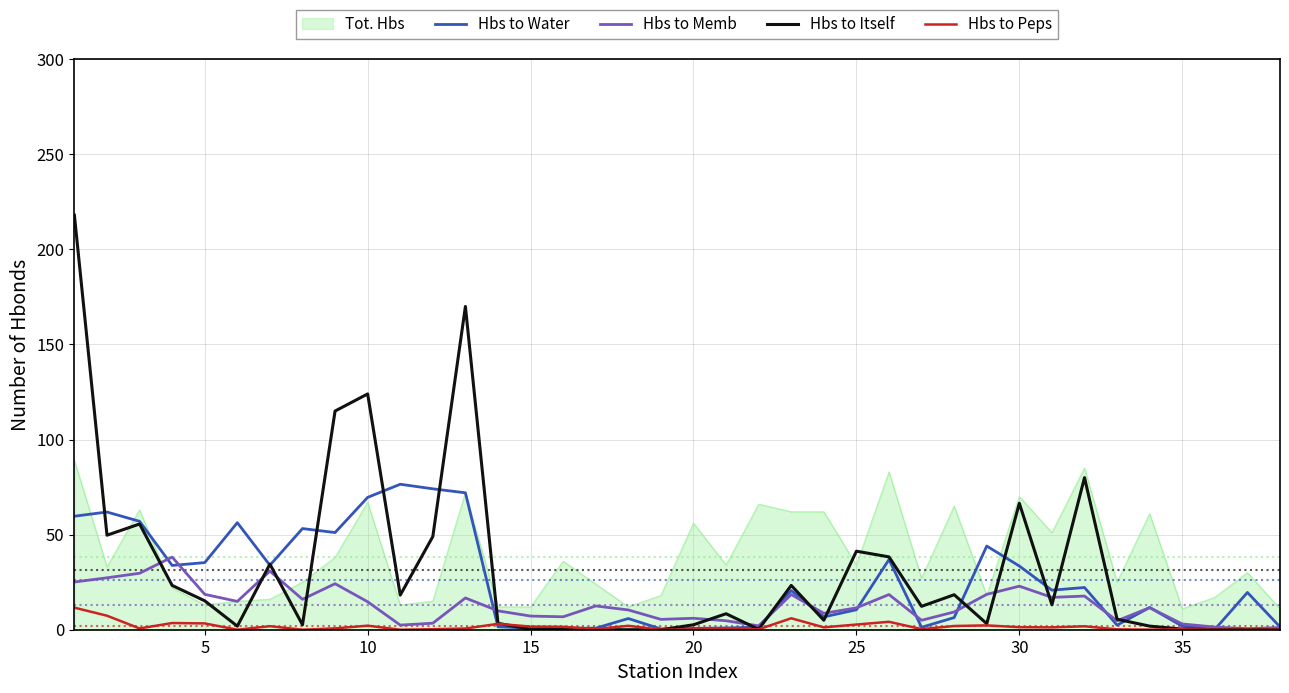

What is the greatest value displayed?

218.0